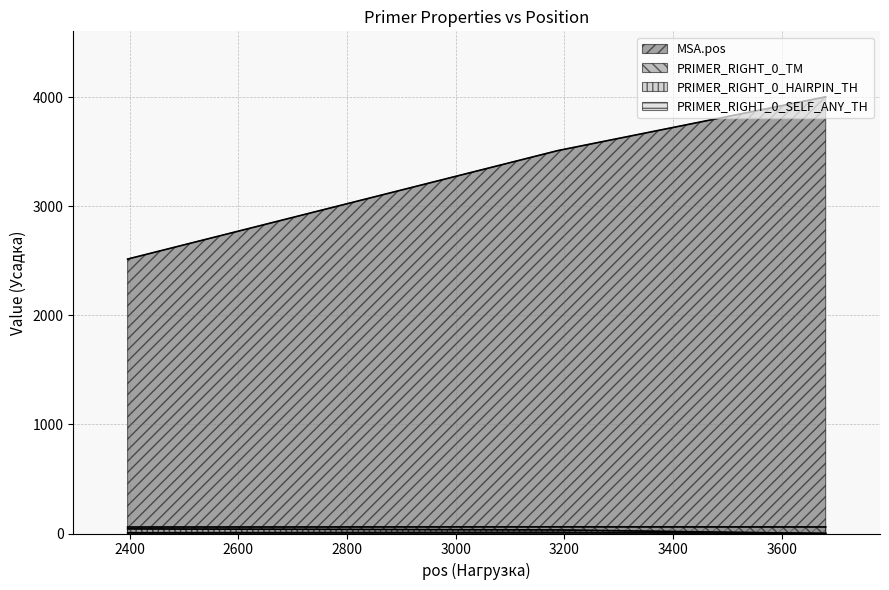

Is it true that MSA.pos equals 4005.0 at 3681?

True